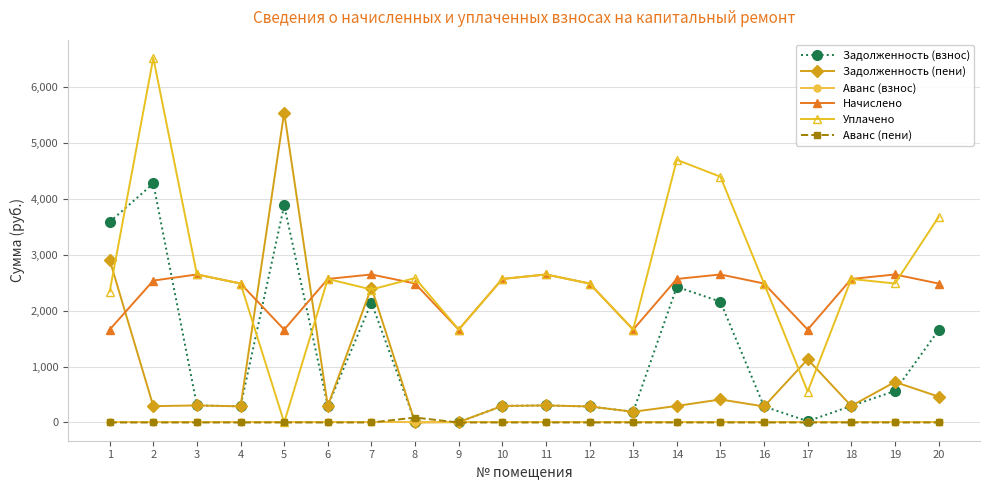

How many data points does each series have?

20